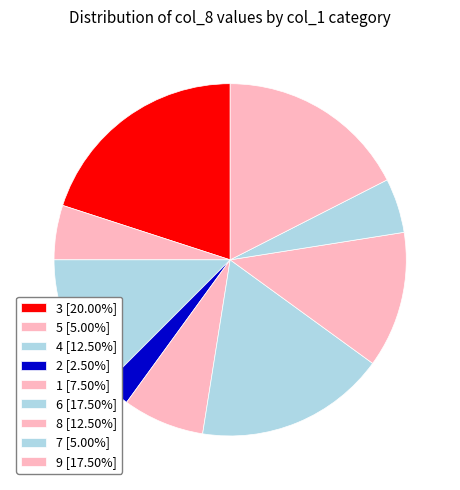

What is the smallest slice in the pie chart?

2